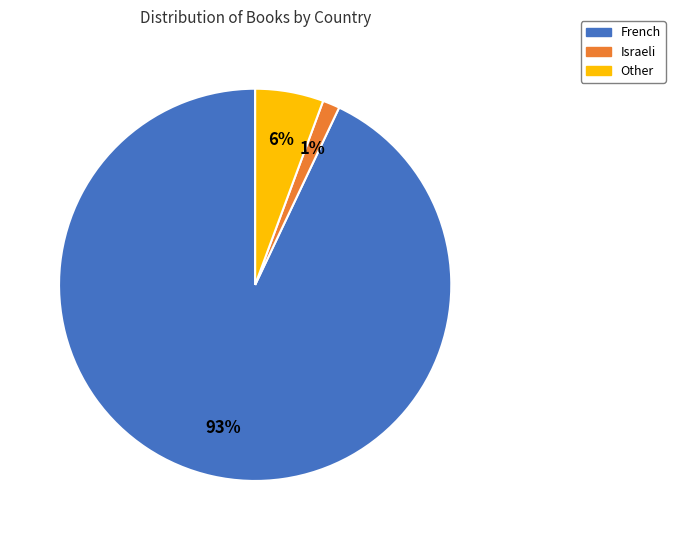

The French slice represents 93% of the pie. True or false?

True